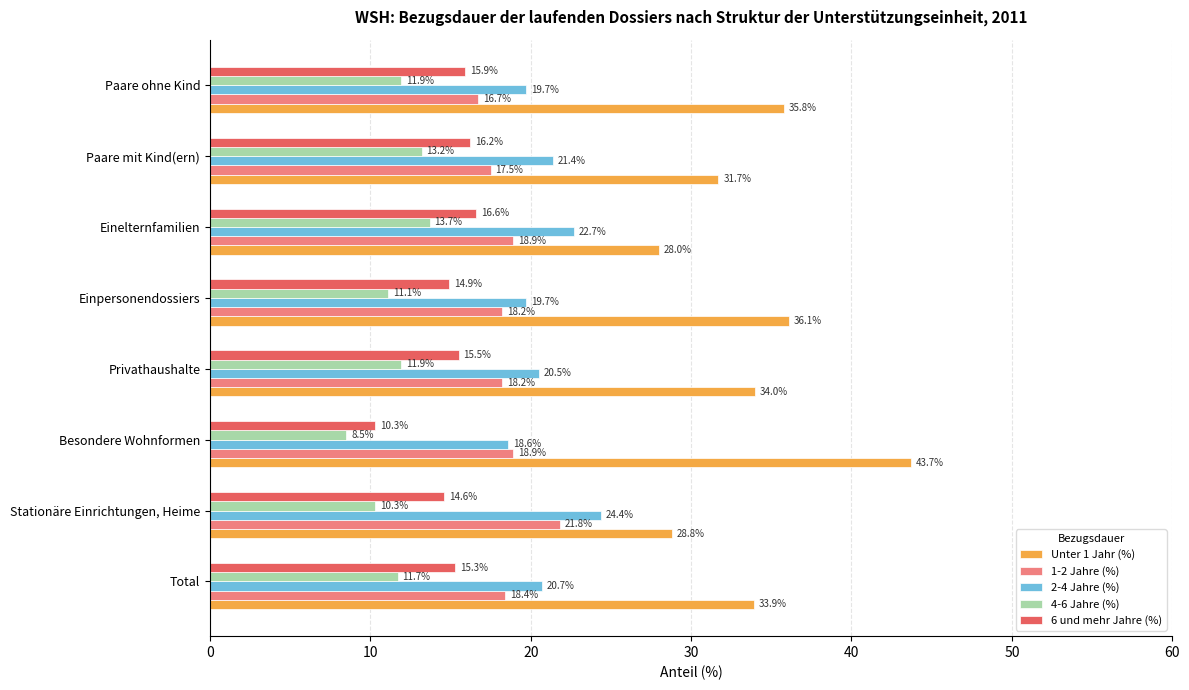

What is the smallest value displayed?

8.5